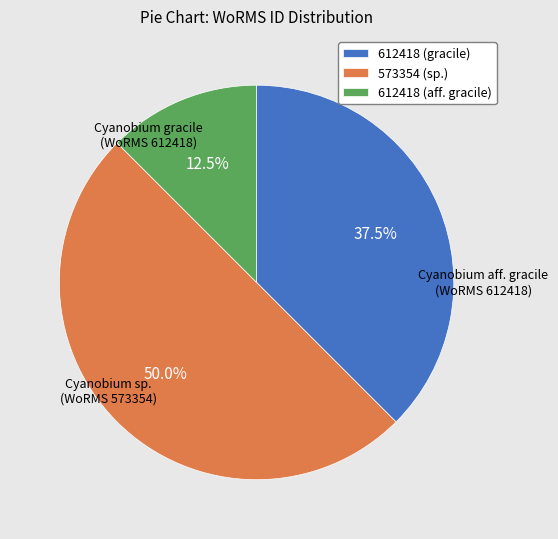

Between 612418 (gracile) and 573354 (sp.), which is larger?

573354 (sp.)